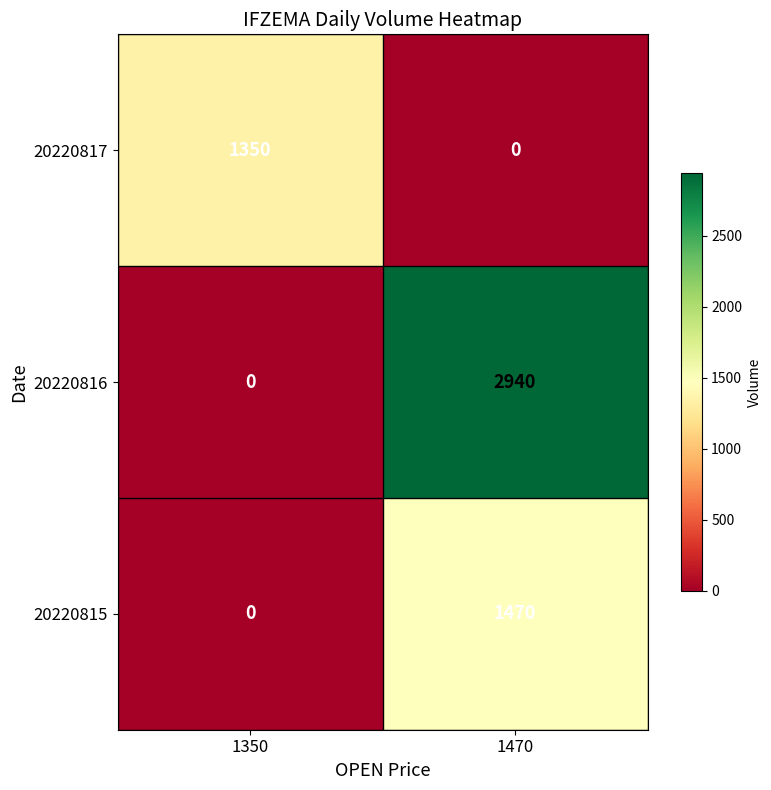

Rank the series by their maximum value, from lowest to highest.

20220817, 20220815, 20220816